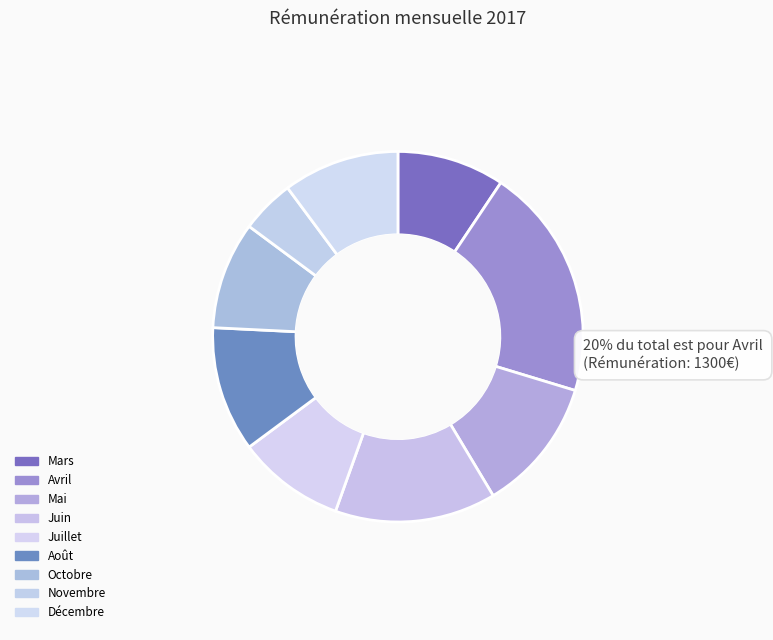

How many slices are in this pie chart?

9